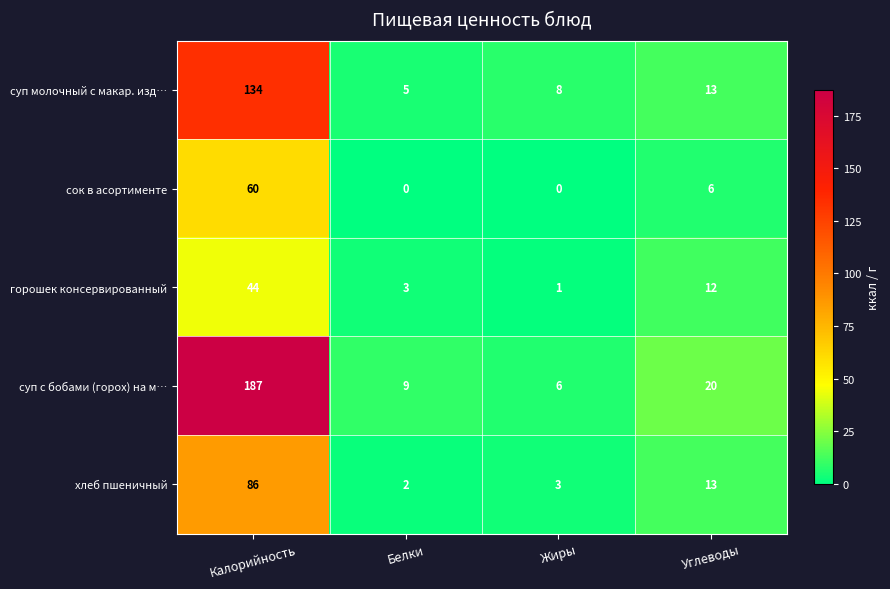

Which series has the largest range (max minus min)?

суп с бобами (горох) на м…